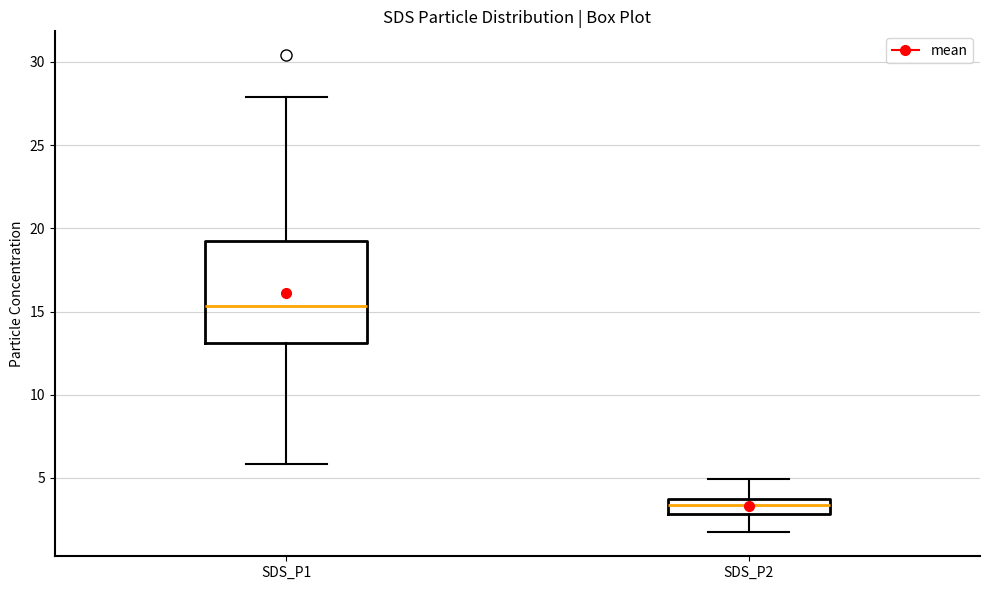

Which box's median line is the highest?

SDS_P1